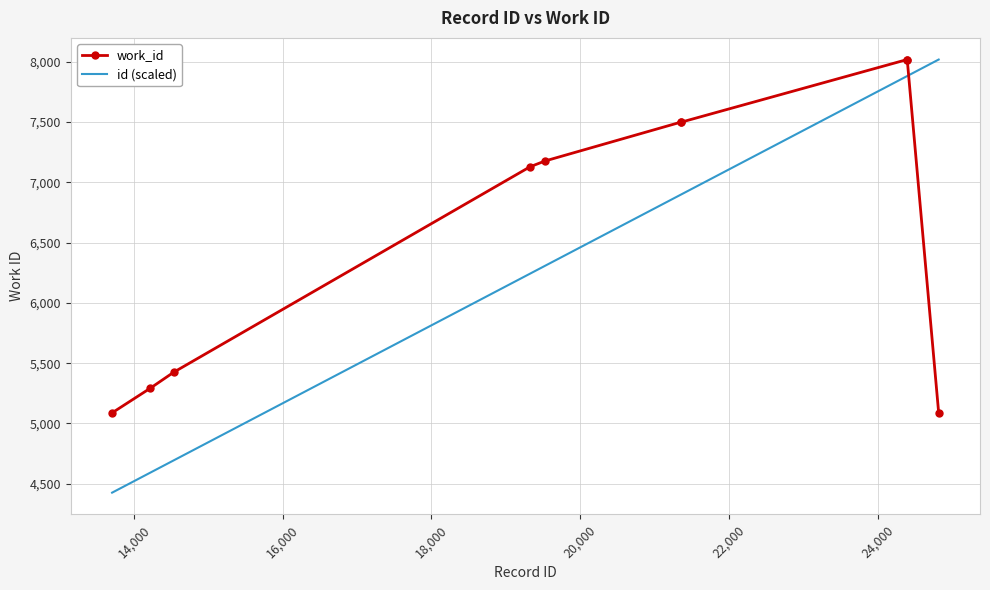

Rank the series by their average value, from highest to lowest.

work_id, id (scaled)